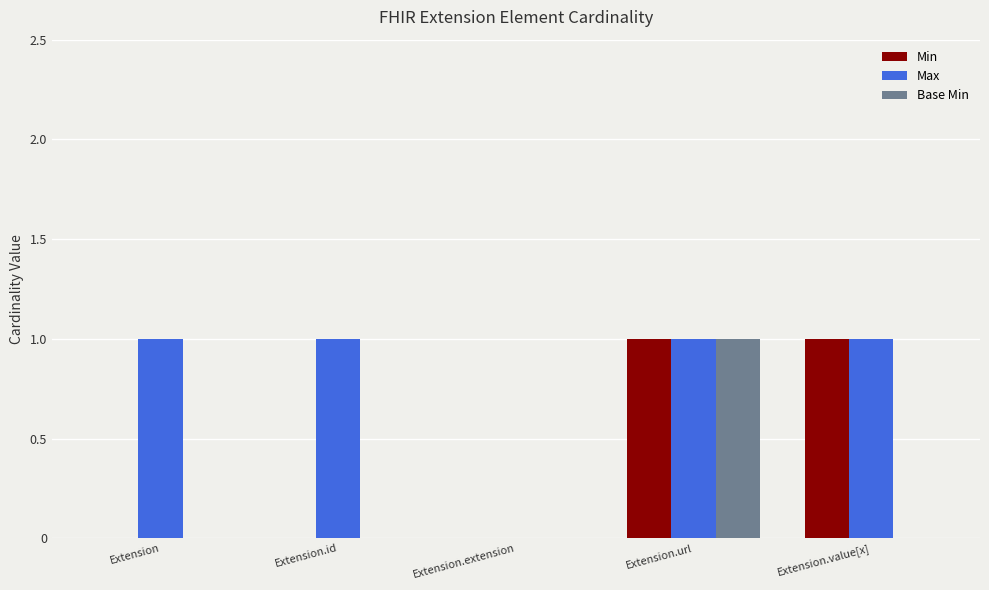

Which series has the largest total across all categories?

Max